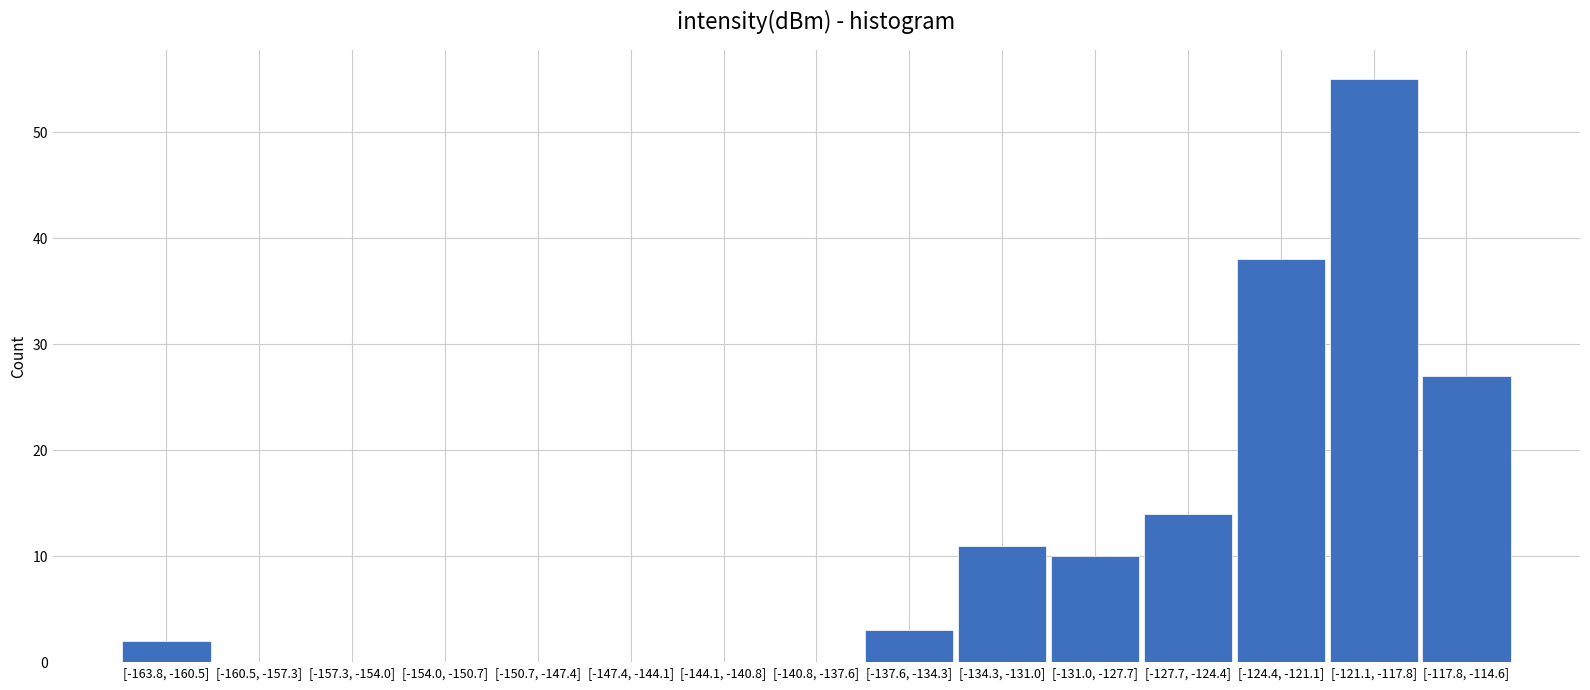

Reading left to right, what are all the values shown in this chart?

[-163.8, -160.5]=2	[-160.5, -157.3]=0	[-157.3, -154.0]=0	[-154.0, -150.7]=0	[-150.7, -147.4]=0	[-147.4, -144.1]=0	[-144.1, -140.8]=0	[-140.8, -137.6]=0	[-137.6, -134.3]=3	[-134.3, -131.0]=11	[-131.0, -127.7]=10	[-127.7, -124.4]=14	[-124.4, -121.1]=38	[-121.1, -117.8]=55	[-117.8, -114.6]=27